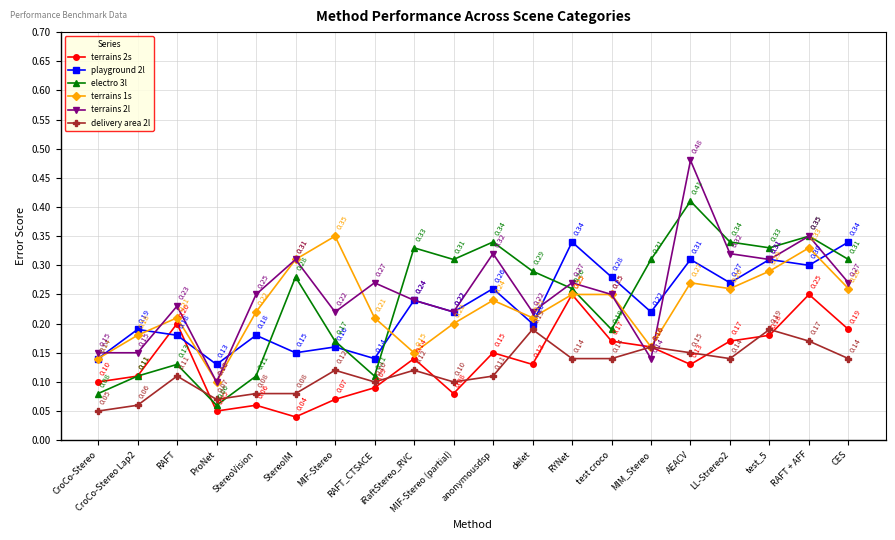

What value does the electro 3l series have at anonymousdsp?

0.3